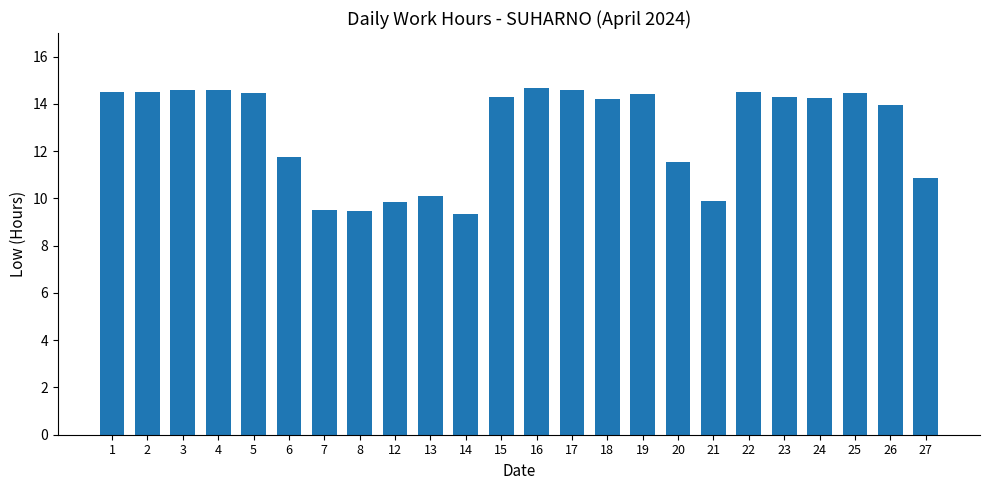

What is the value of the 16th bar from the left?

14.4